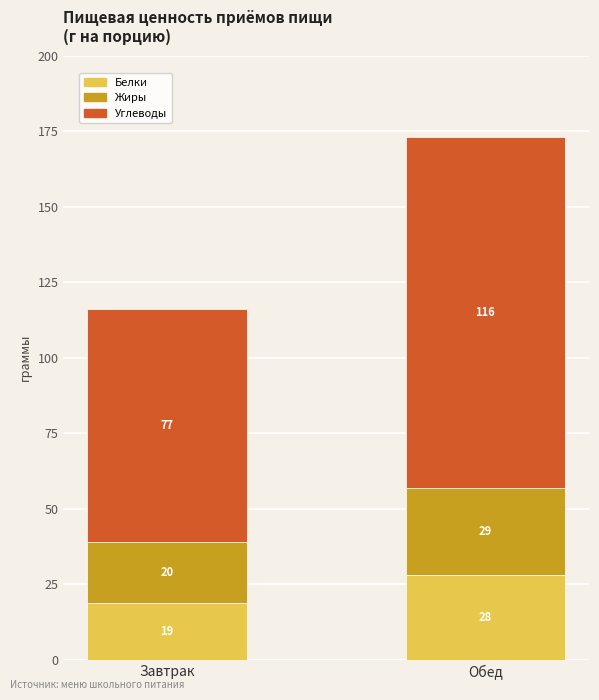

At which category is the sum across all series the highest?

Обед